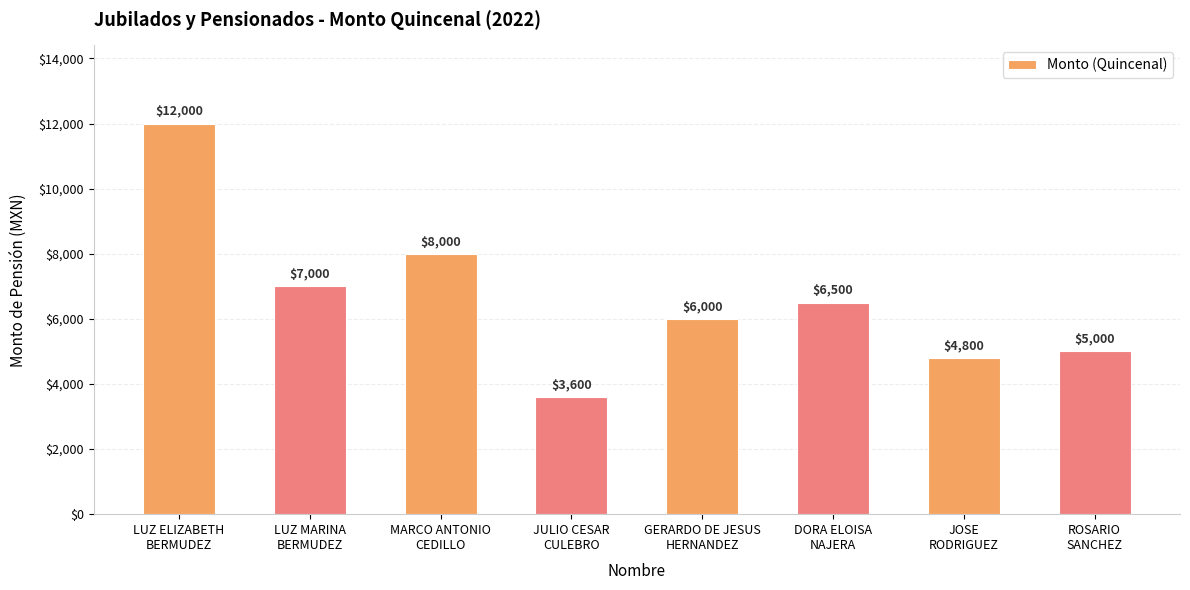

What is the change in value from LUZ ELIZABETH
BERMUDEZ to ROSARIO
SANCHEZ?

-7000